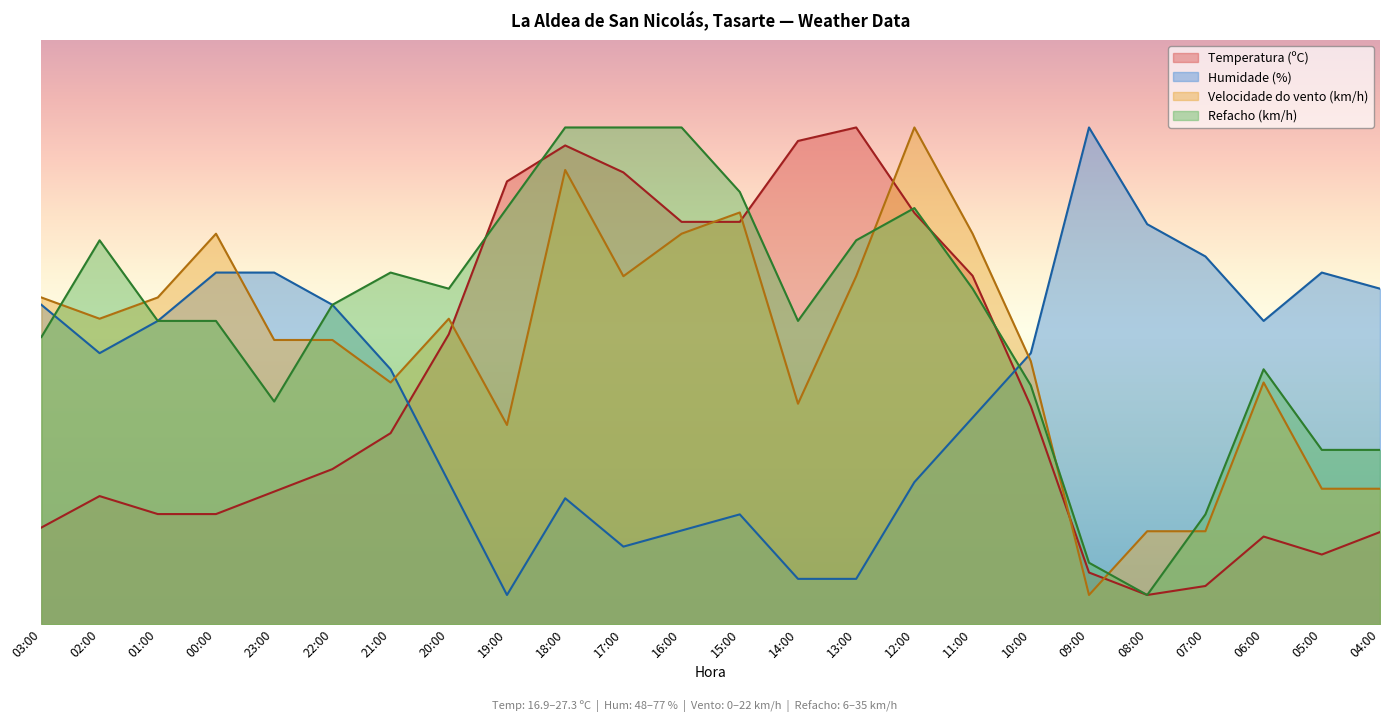

Between which two adjacent categories do Humidade (%) and Temperatura (ºC) first intersect?

21:00 and 20:00